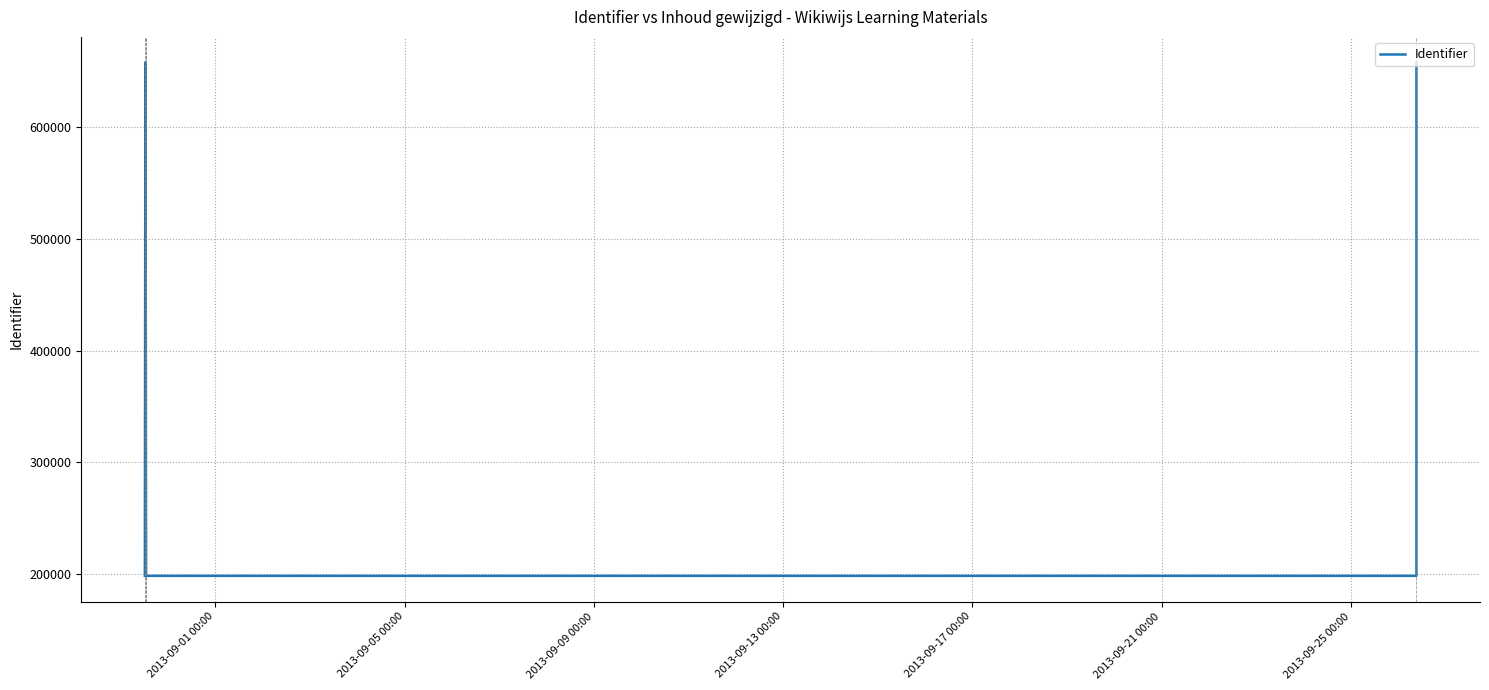

True or false: the data shows 1051004 at 2013-09-05 00:00.

False